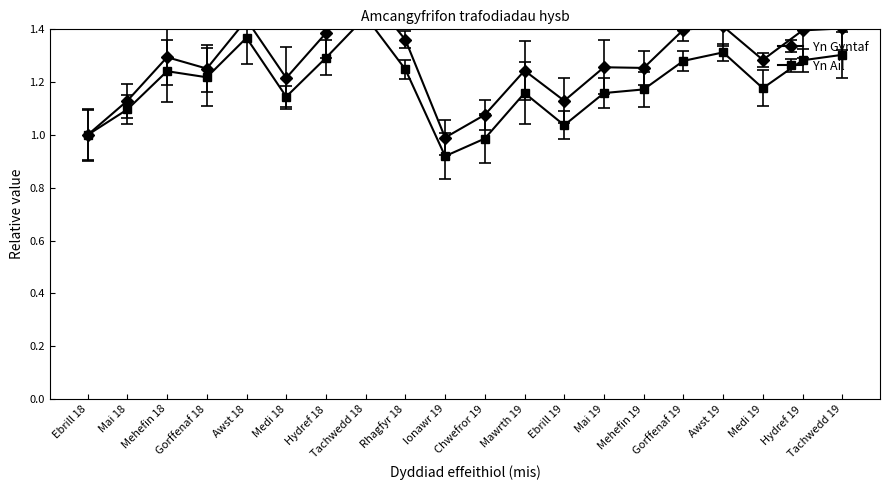

What is the label of the 8th point from the right?

Ebrill 19